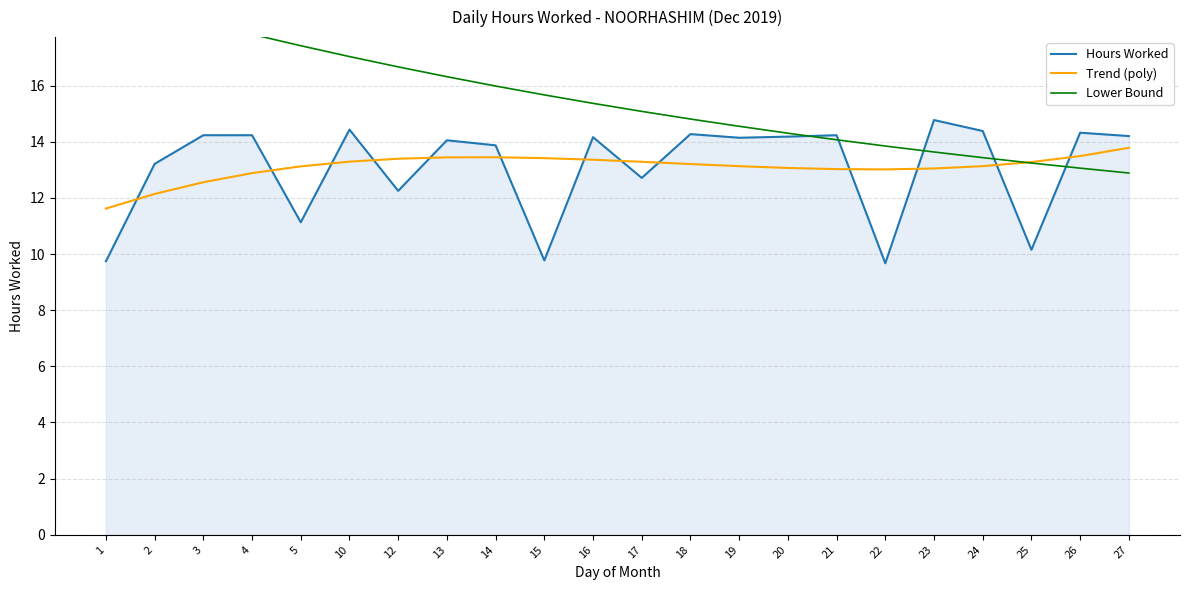

Reading right to left, what are all the values shown in this chart?

Hours Worked: 27=14.2	26=14.3	25=10.2	24=14.4	23=14.8	22=9.7	21=14.2	20=14.2	19=14.1	18=14.3	17=12.7	16=14.2	15=9.8	14=13.9	13=14.1	12=12.2	10=14.4	5=11.1	4=14.2	3=14.2	2=13.2	1=9.7
Trend (poly): 27=13.8	26=13.5	25=13.3	24=13.1	23=13.0	22=13.0	21=13.0	20=13.1	19=13.1	18=13.2	17=13.3	16=13.4	15=13.4	14=13.4	13=13.4	12=13.4	10=13.3	5=13.1	4=12.9	3=12.6	2=12.1	1=11.6
Lower Bound: 27=12.9	26=13.1	25=13.2	24=13.4	23=13.6	22=13.8	21=14.1	20=14.3	19=14.5	18=14.8	17=15.1	16=15.4	15=15.7	14=16.0	13=16.3	12=16.7	10=17.0	5=17.4	4=17.8	3=18.2	2=18.7	1=19.2